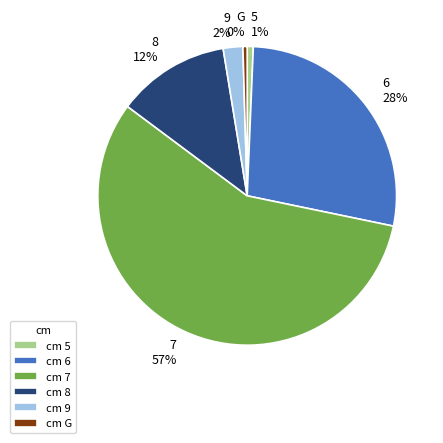

Between 7 and 9, which is larger?

7